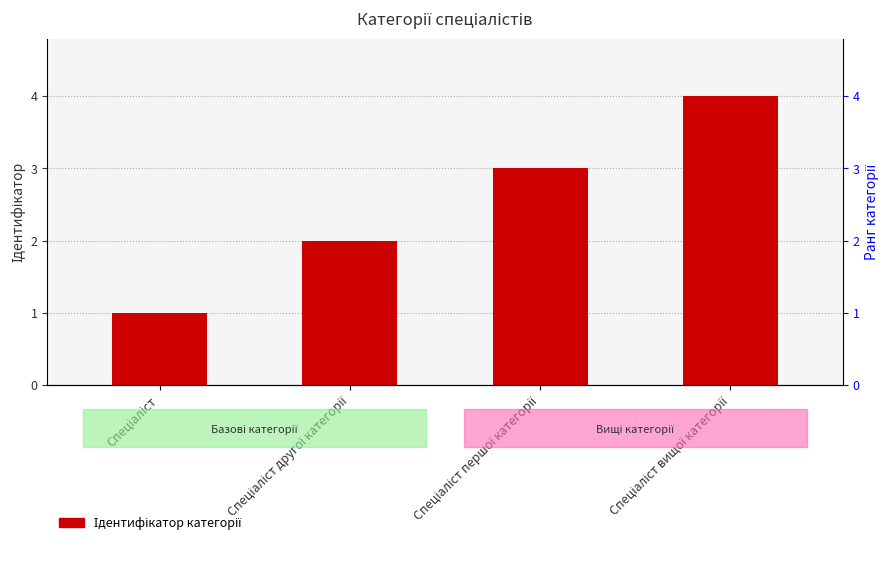

Is it true that the value at Спеціаліст вищої категорії is 6?

False